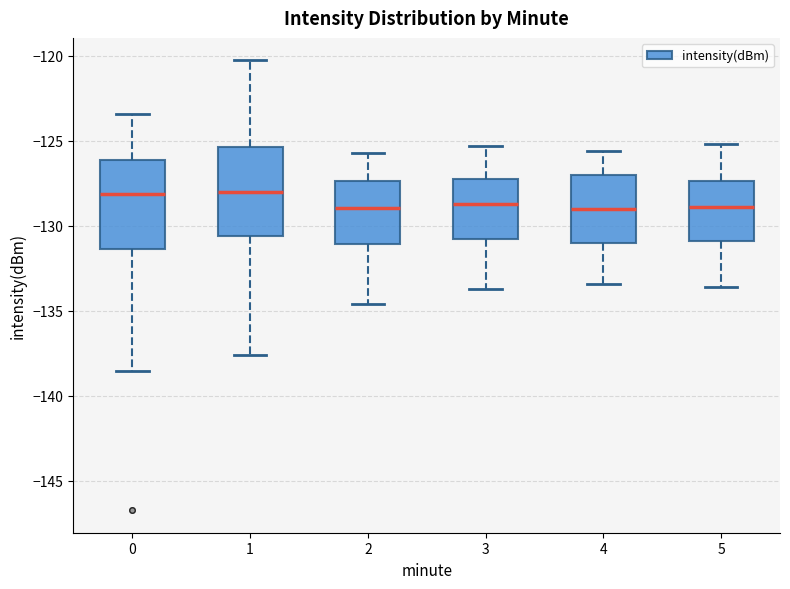

Where does the upper whisker of the box at x = 2 end on the y-axis? The values are not printed on the chart, so give them approximately, as read against the axis.

-125.5